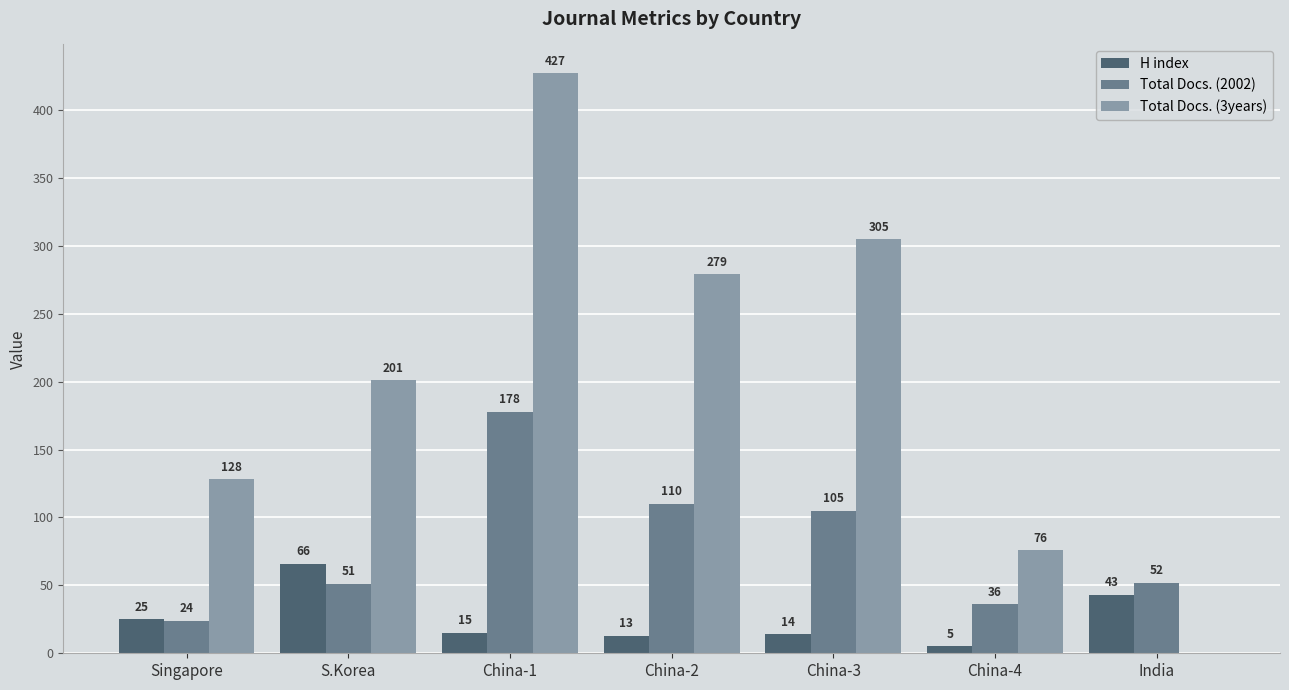

The Total Docs. (3years) series shows 305 at China-3. True or false?

True